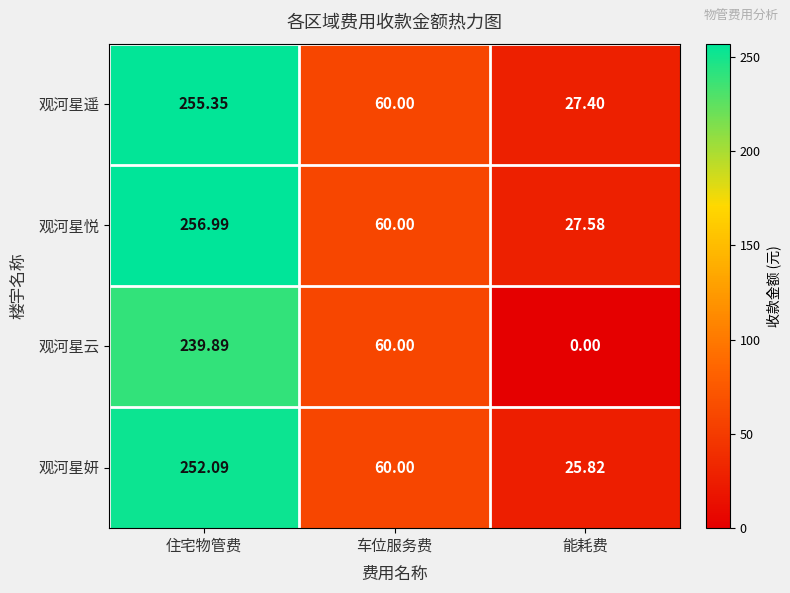

Where does the 观河星妍 series first go above 60?

住宅物管费